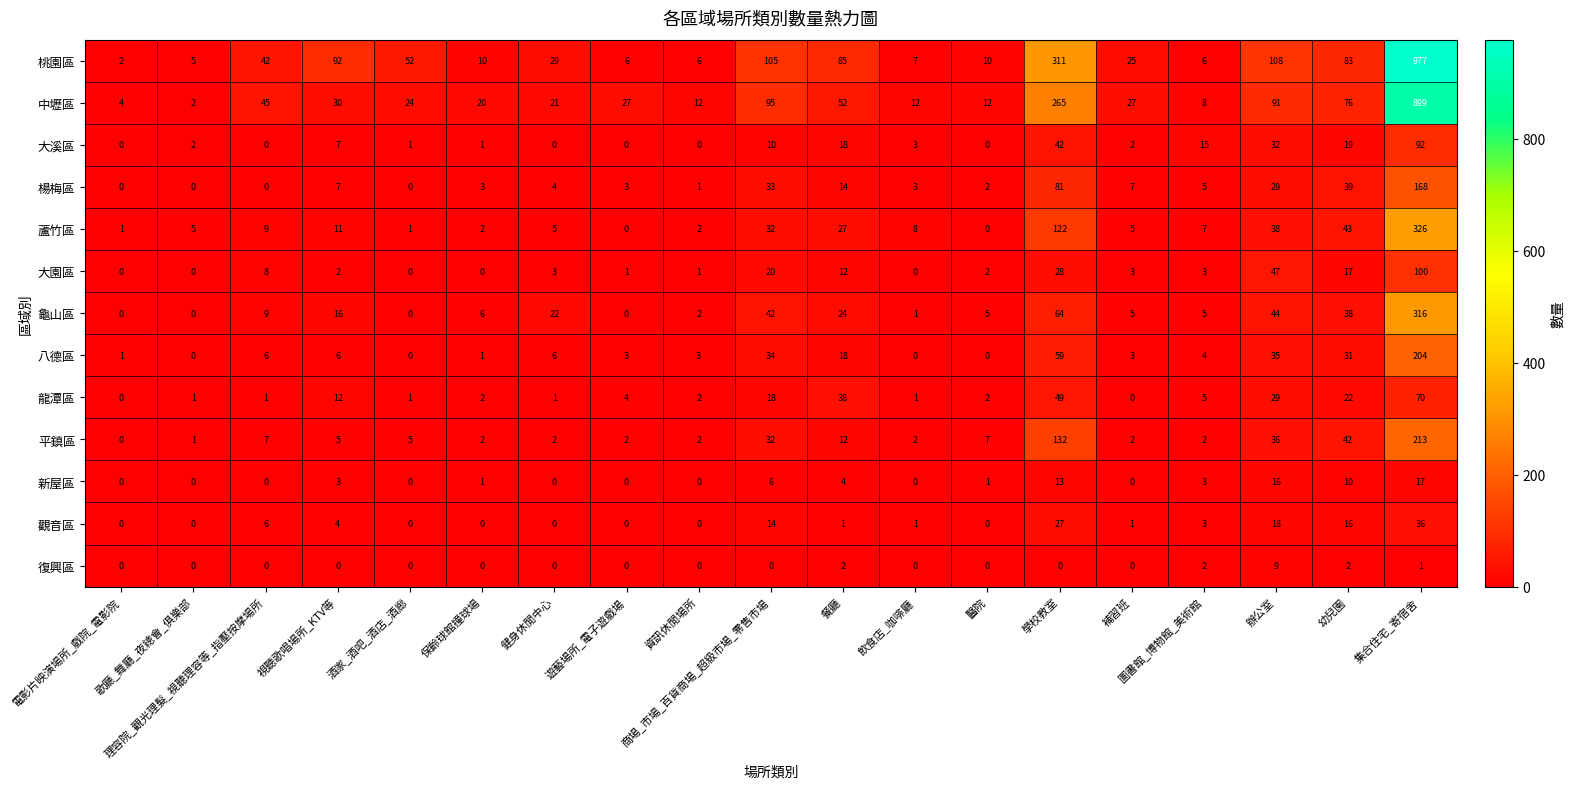

How many values in the 龜山區 series are below 6?

9